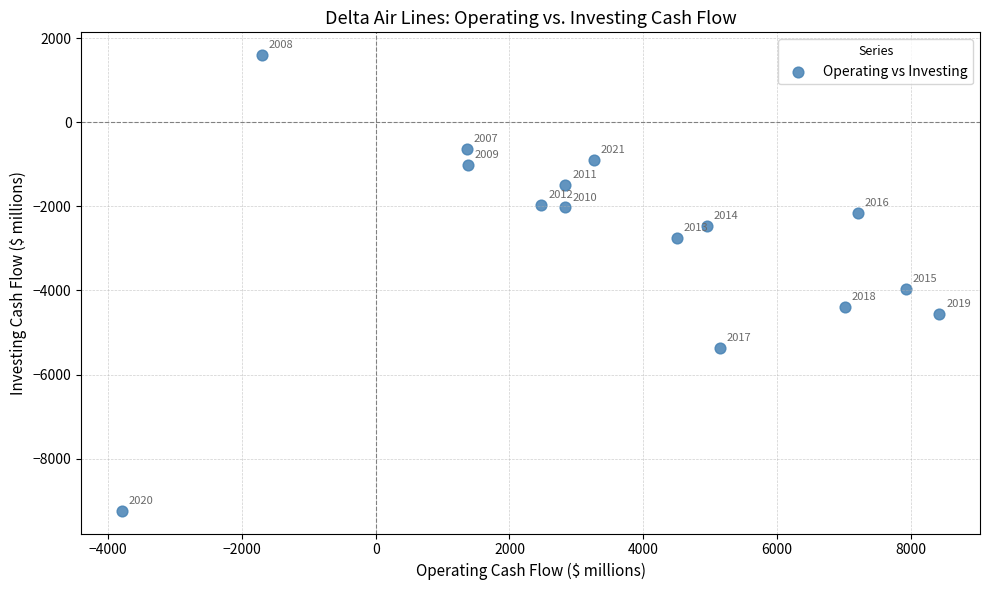

What Y value in the scatter plot is closest to -3820?

-3955